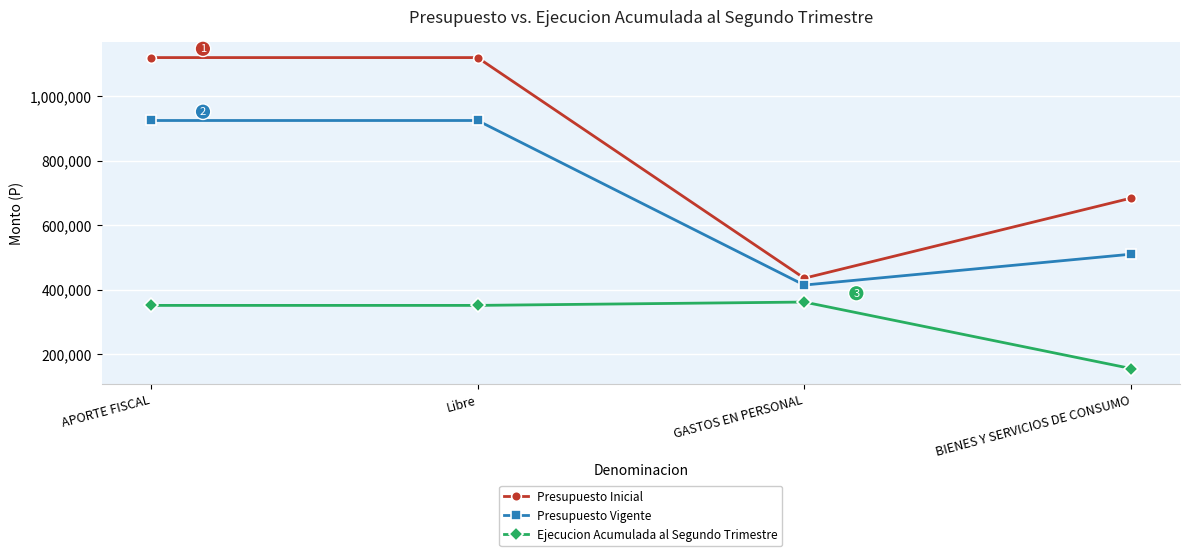

Which series has the largest range (max minus min)?

Presupuesto Inicial